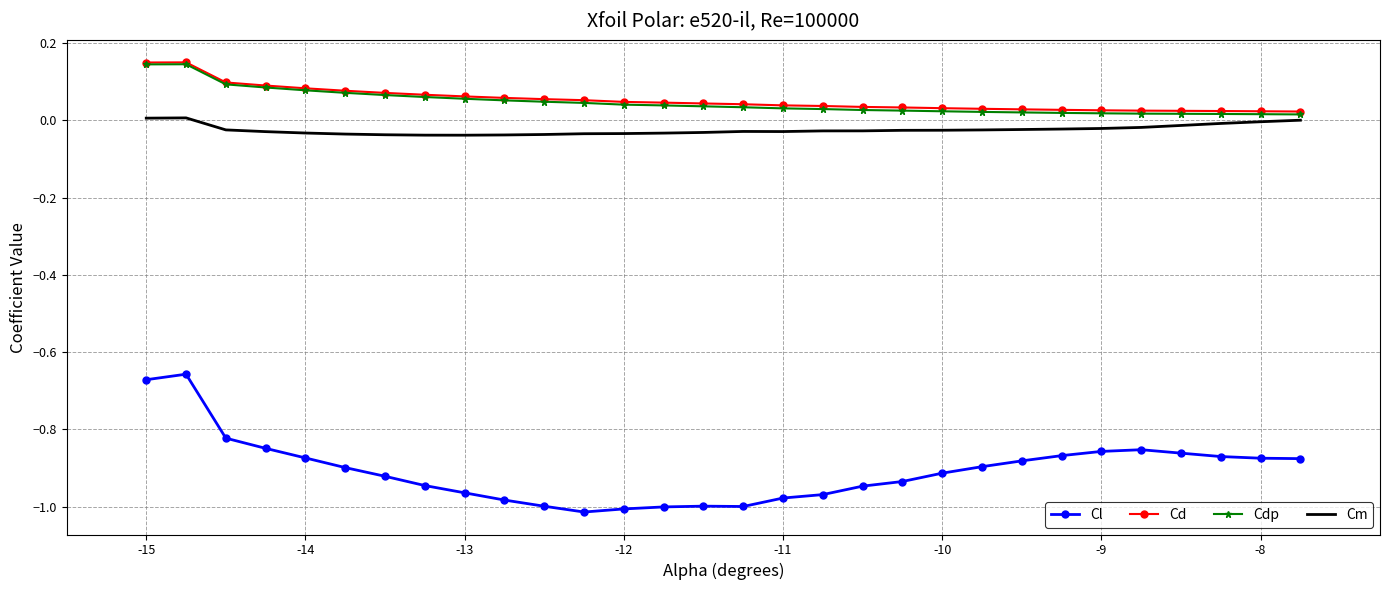

True or false: Cl and Cdp intersect in this chart.

False